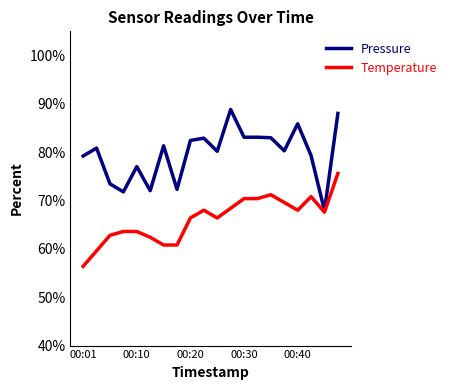

Which series has the largest total across all categories?

Pressure